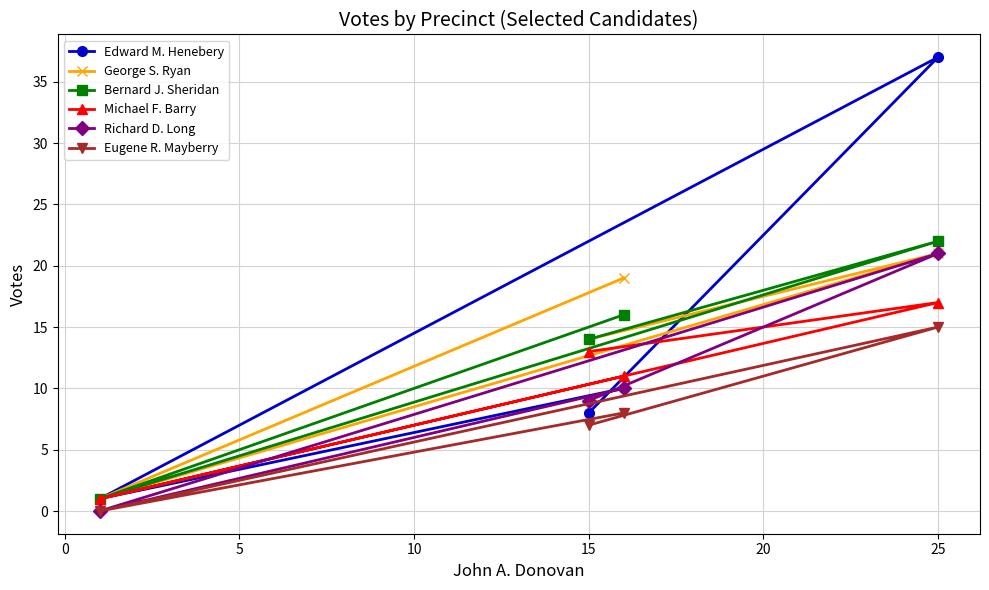

How many interior local peaks does the Bernard J. Sheridan series have?

1